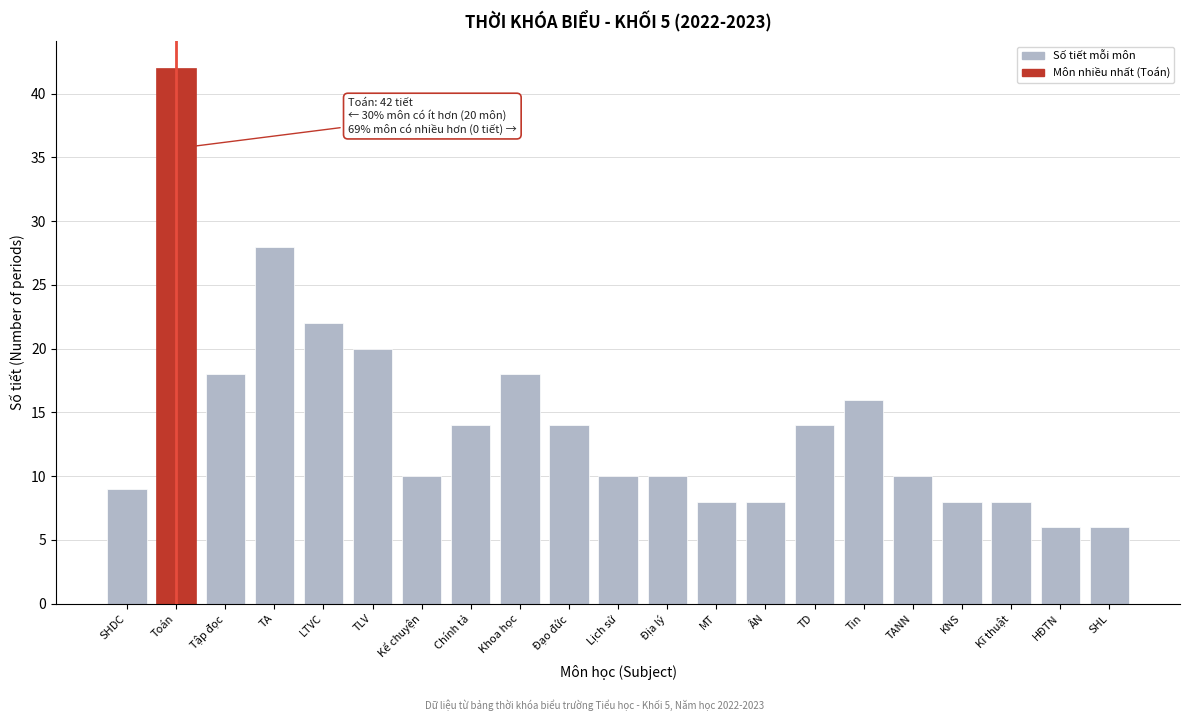

Reading left to right, what are all the values shown in this chart?

SHDC=9	Toán=42	Tập đọc=18	TA=28	LTVC=22	TLV=20	Kể chuyện=10	Chính tả=14	Khoa học=18	Đạo đức=14	Lịch sử=10	Địa lý=10	MT=8	ÂN=8	TD=14	Tin=16	TANN=10	KNS=8	Kĩ thuật=8	HĐTN=6	SHL=6